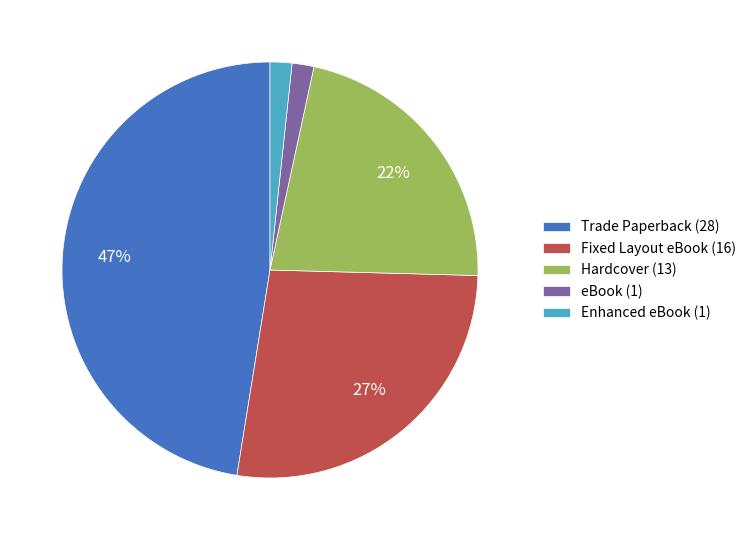

Which has a higher value, Hardcover or Fixed Layout eBook?

Fixed Layout eBook